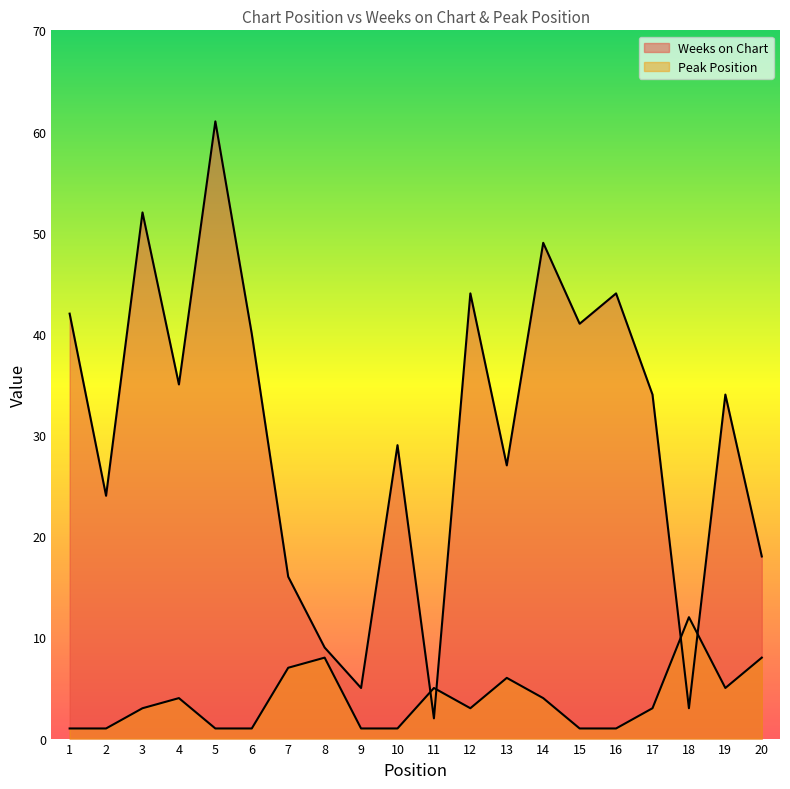

At which label is Weeks on Chart closest to 31?

10